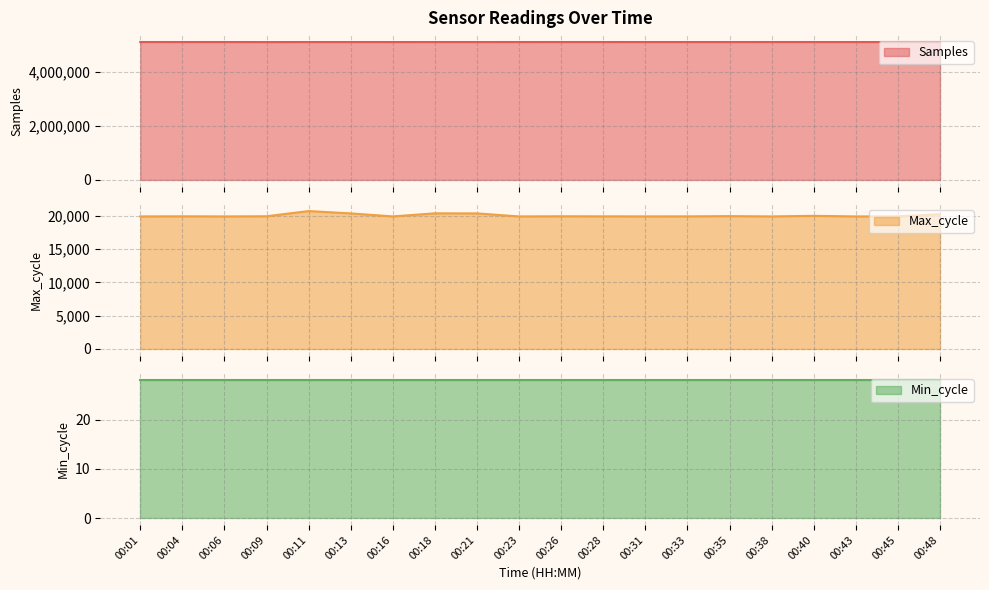

Which series has the largest total across all categories?

Samples